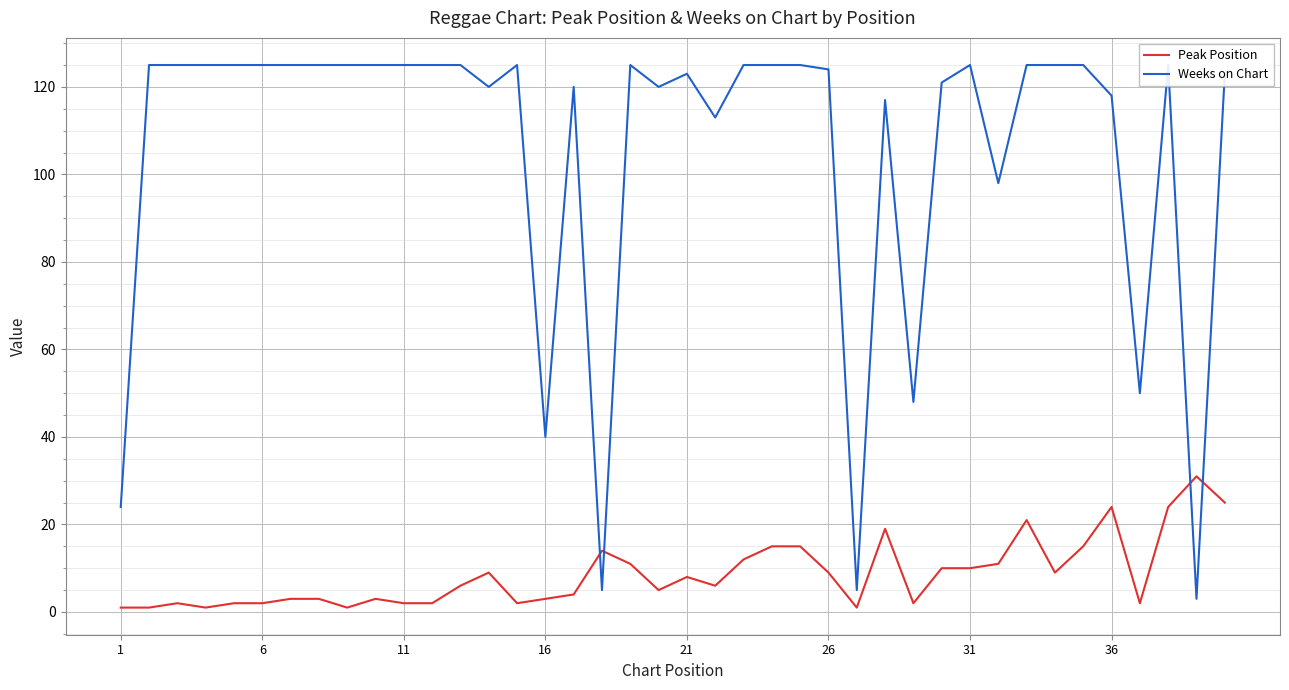

Reading left to right, transcribe all the data shown in this chart.

Peak Position: 1	1	2	1	2	2	3	3	1	3	2	2	6	9	2	3	4	14	11	5	8	6	12	15	15	9	1	19	2	10	10	11	21	9	15	24	2	24	31	25
Weeks on Chart: 24	125	125	125	125	125	125	125	125	125	125	125	125	120	125	40	120	5	125	120	123	113	125	125	125	124	5	117	48	121	125	98	125	125	125	118	50	125	3	123